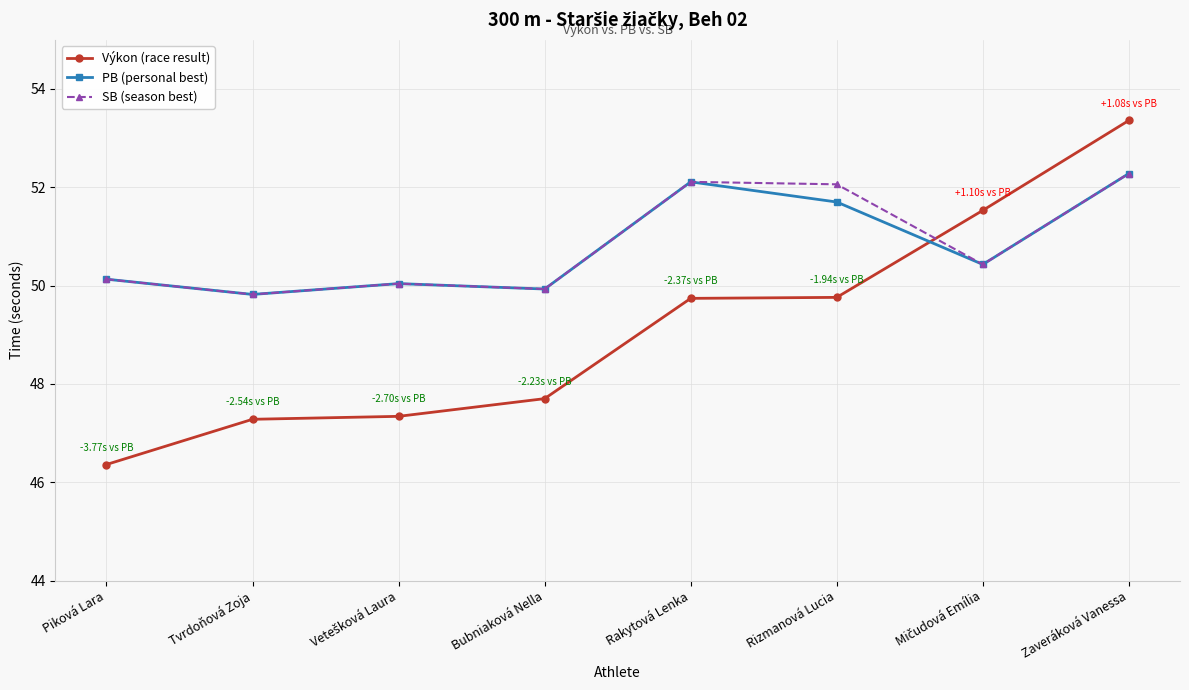

What is the sum of the Výkon (race result) values at Rizmanová Lucia and Bubniaková Nella?

97.5